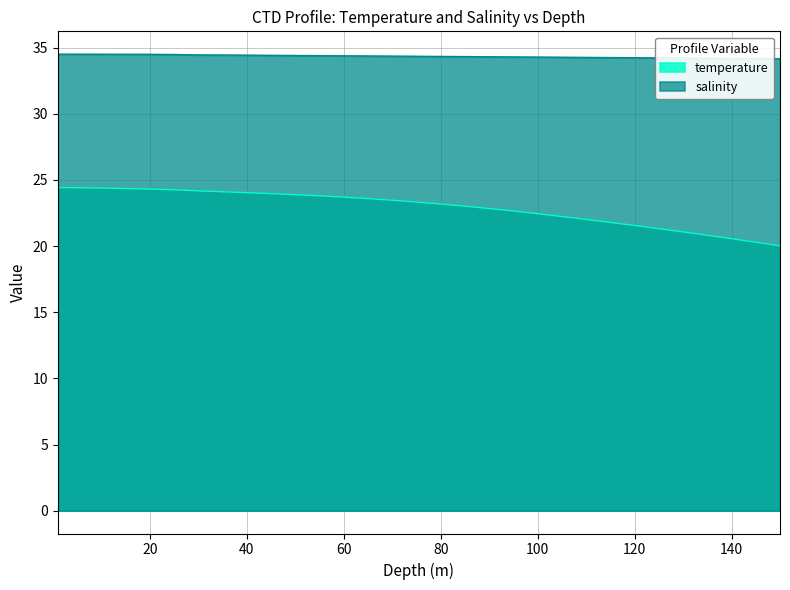

Between 35.0 and 110.0, which series saw the biggest shift?

temperature